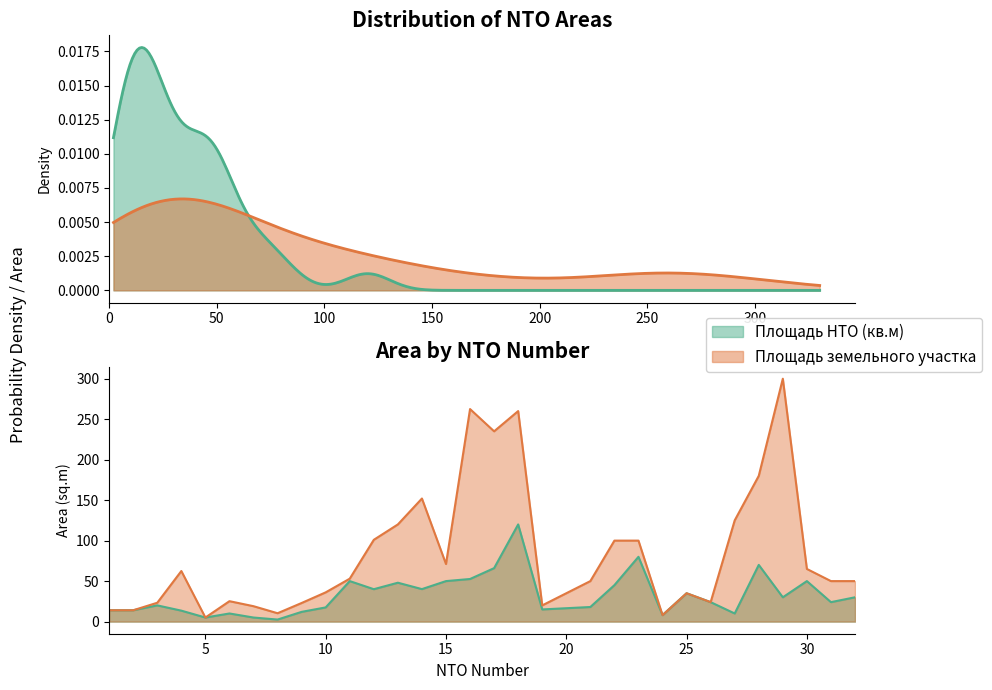

List the series in order of their peak value, lowest first.

Площадь НТО (кв.м), Площадь земельного участка